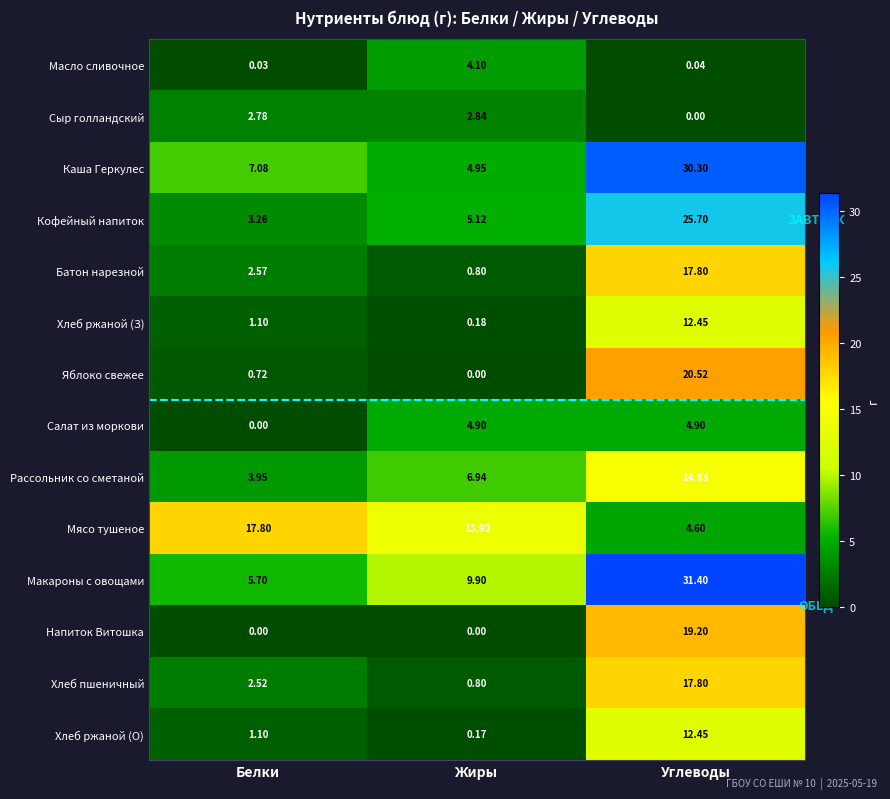

Which category has the lowest value in the Салат из моркови series?

Белки